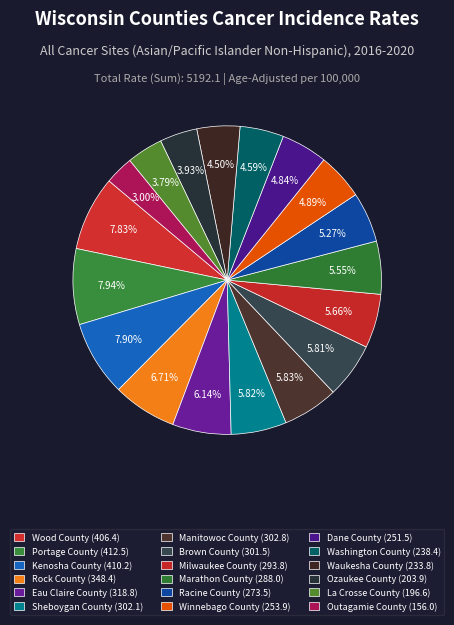

Between Washington County and La Crosse County, which is larger?

Washington County